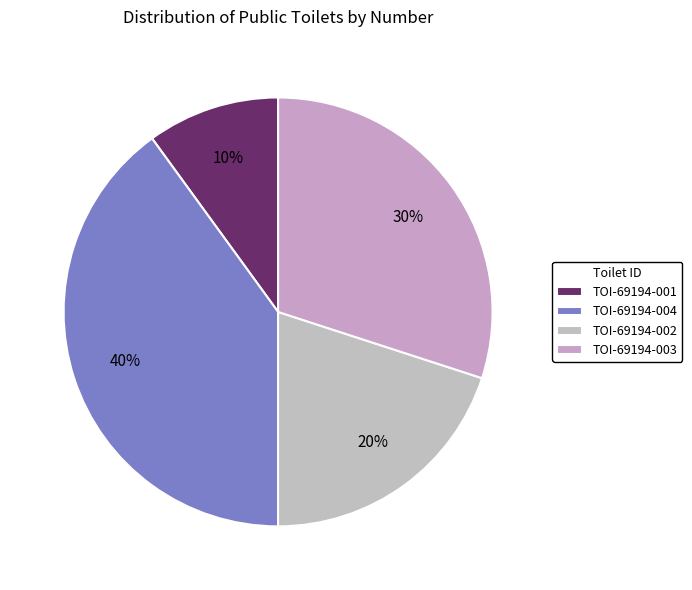

To the nearest percent, what is the average slice percentage?

25%